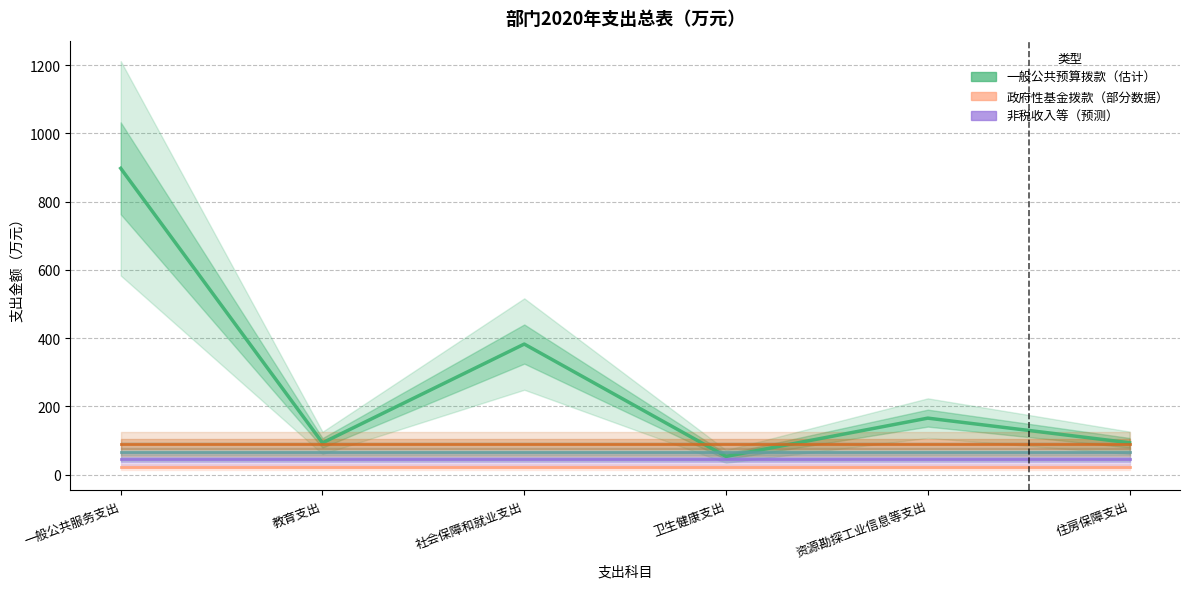

Is it true that 纳入专户管理的非税收入拨款 equals 45.0 at 住房保障支出?

True